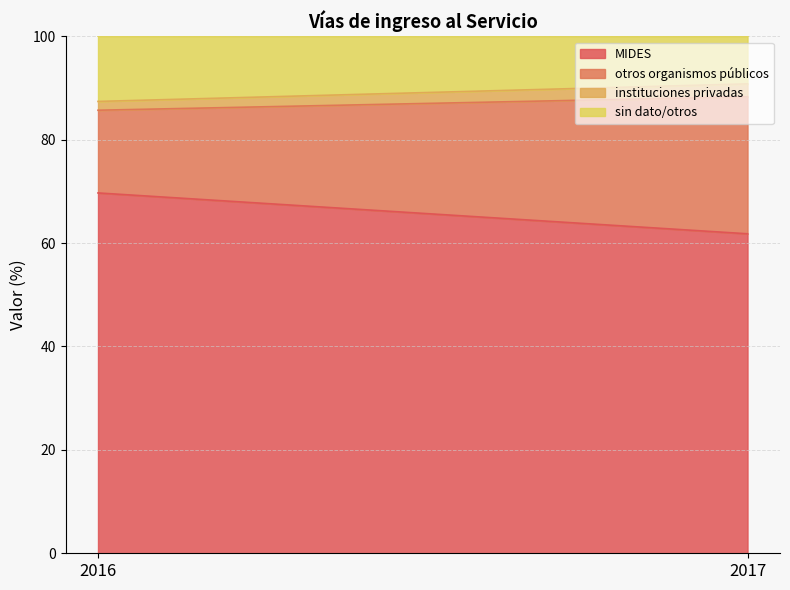

The instituciones privadas series shows 2.5 at 2016. True or false?

False